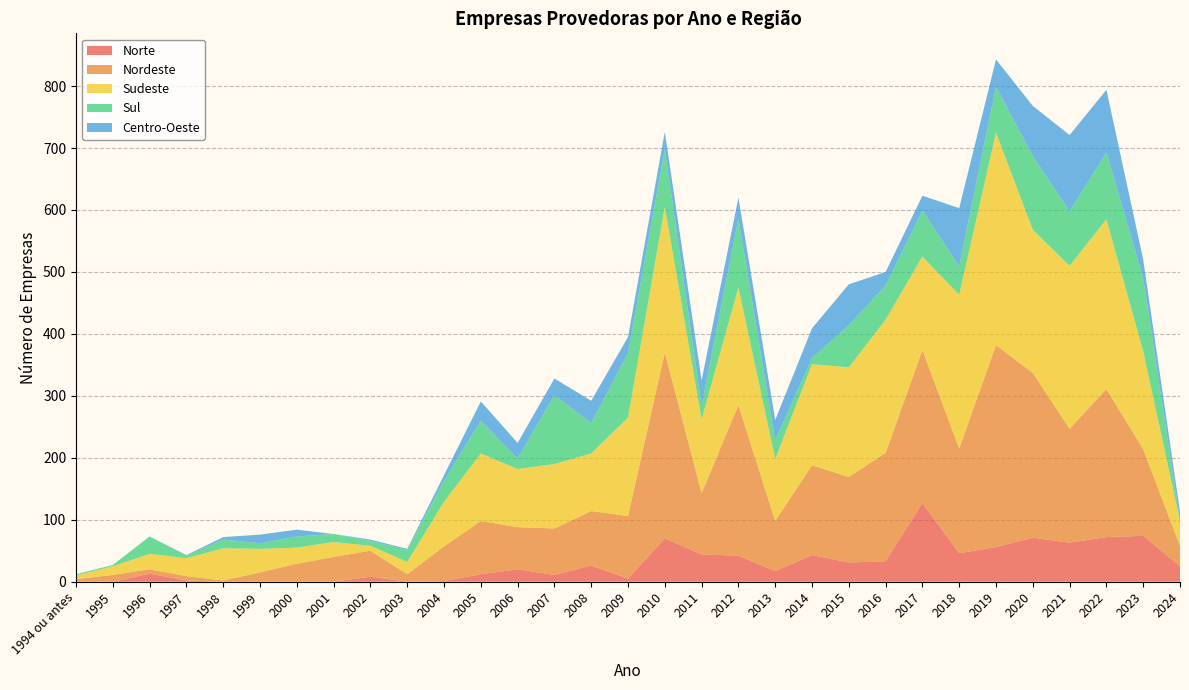

Reading right to left, transcribe all the data shown in this chart.

Norte: 25	74	72	63	71	56	46	127	33	31	43	17	42	44	70	5	26	11	20	12	1	0	8	0	0	0	0	2	13	0	0
Nordeste: 33	140	239	184	266	326	169	247	175	138	145	81	243	99	300	101	88	75	68	86	56	12	42	40	29	15	2	7	7	11	4
Sudeste: 40	158	274	263	231	343	248	151	215	177	163	100	190	119	235	159	93	104	94	109	72	20	8	24	26	38	52	29	25	14	6
Sul: 0	118	108	88	119	74	46	74	55	68	10	30	111	22	93	104	49	111	17	53	34	19	8	13	18	9	14	4	28	2	2
Centro-Oeste: 15	30	101	123	81	44	94	24	22	66	48	33	34	41	28	26	36	27	25	31	9	2	2	0	11	14	4	1	0	0	0